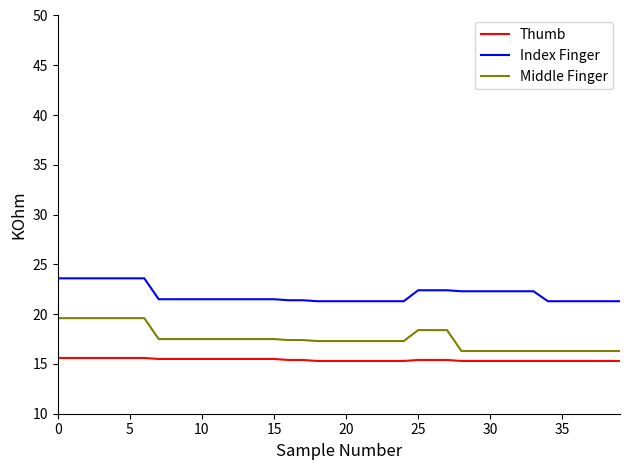

What is the difference between the second highest and minimum values in the Middle Finger series?

3.3